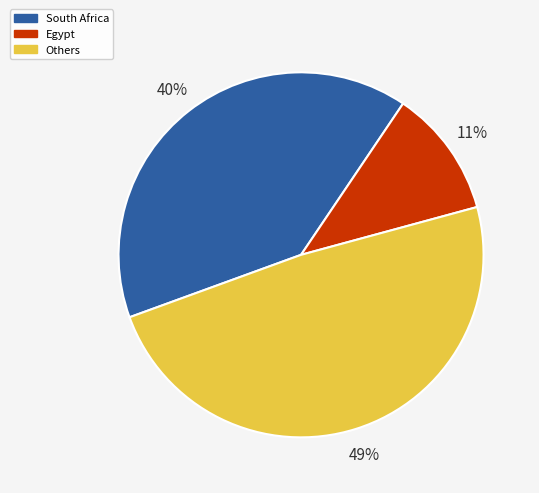

Do South Africa and Egypt together represent more than half of the pie?

Yes